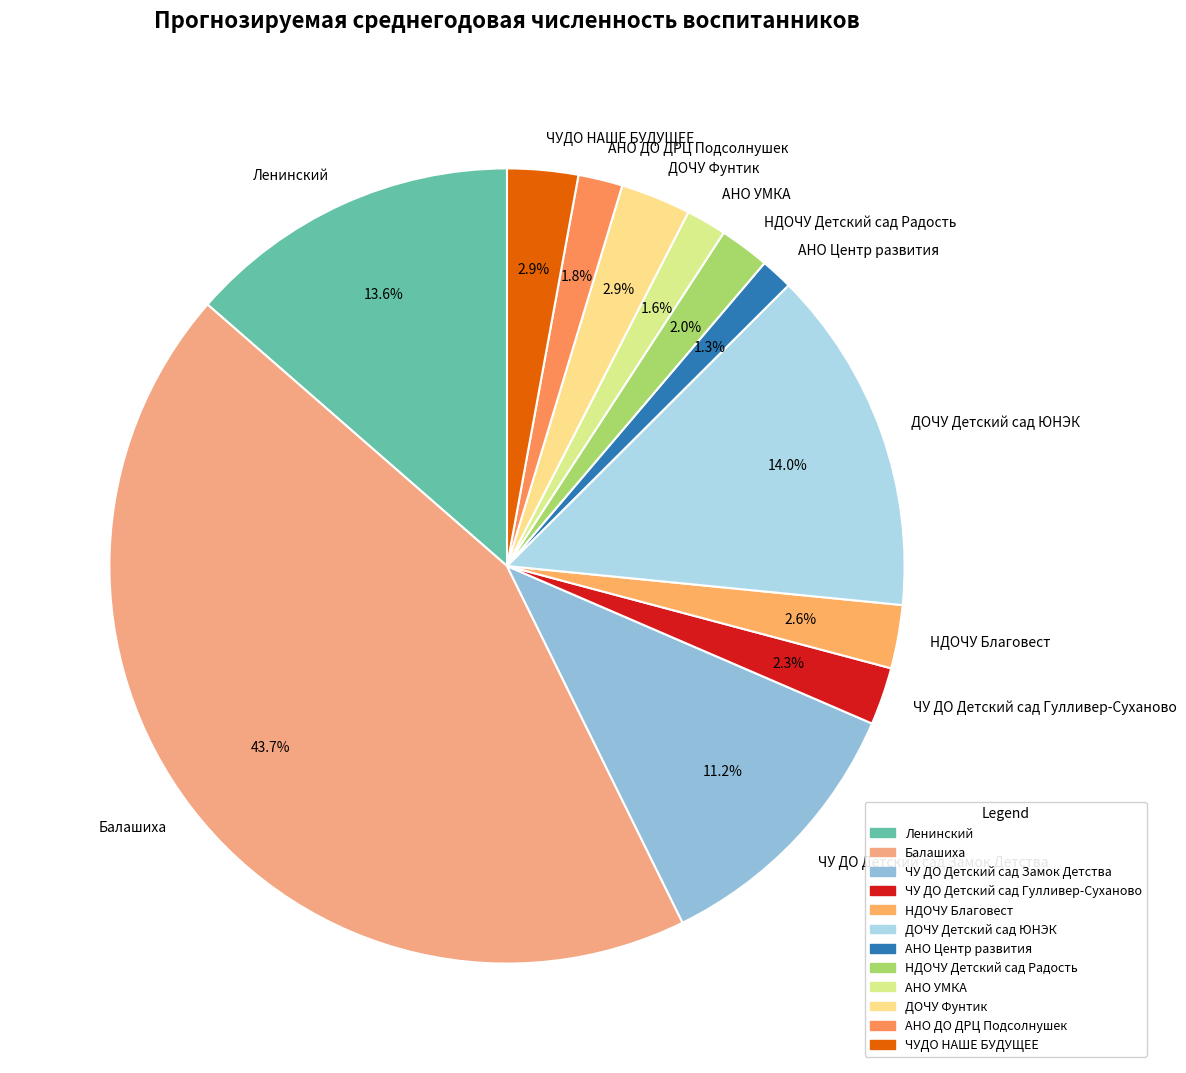

Count the number of slices in the pie.

12